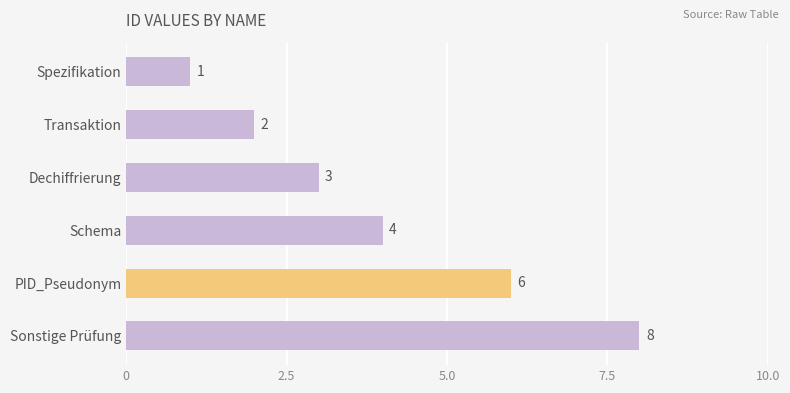

What is the maximum value shown in the chart?

8